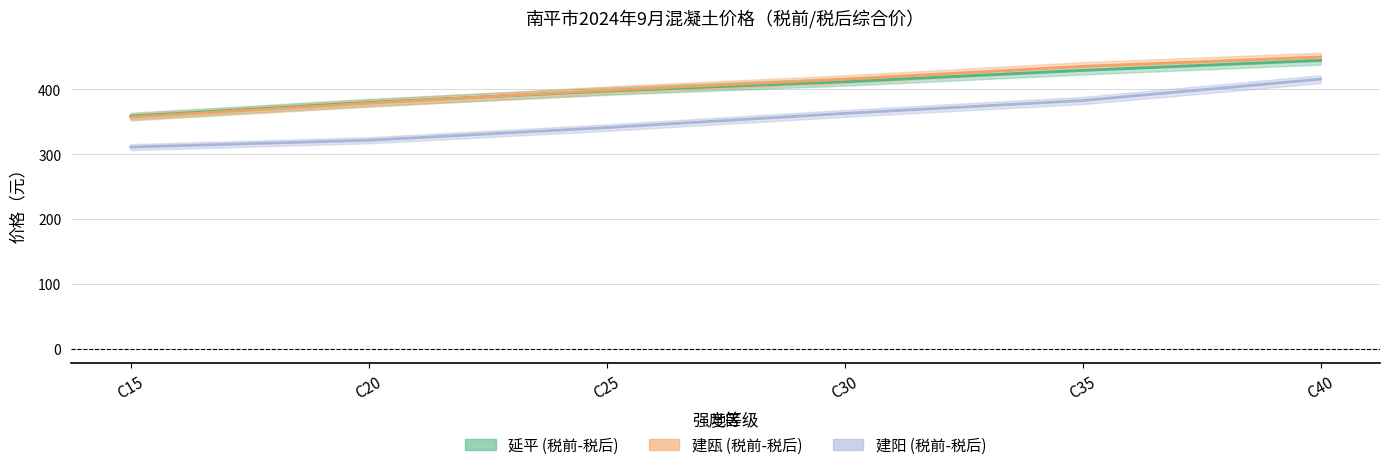

What is the sum of the 建阳_税前 values at C15 and C40?

726.7